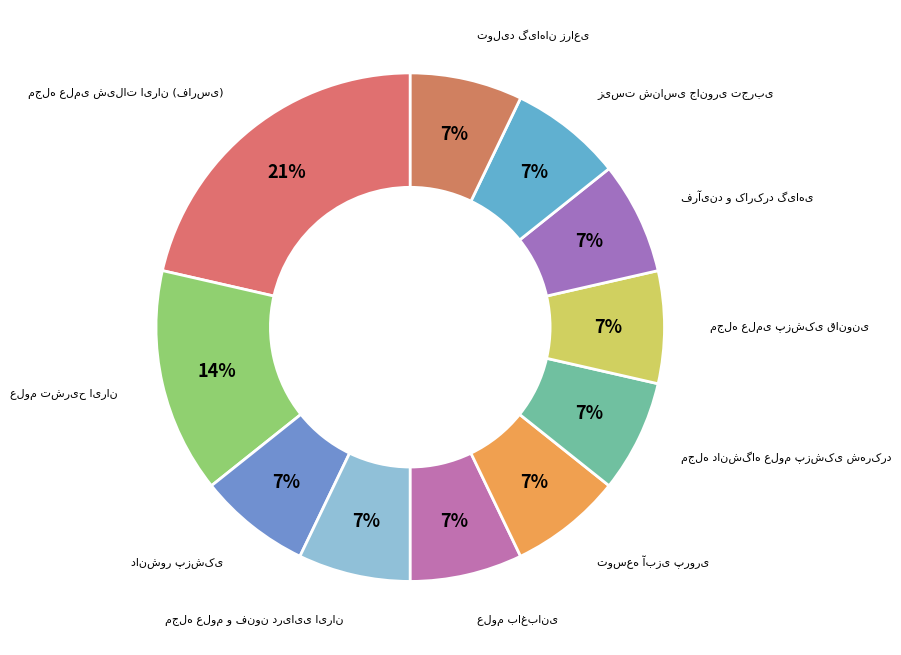

Do مجله علمی پزشکی قانونی and فرآیند و کارکرد گیاهی together represent more than half of the pie?

No